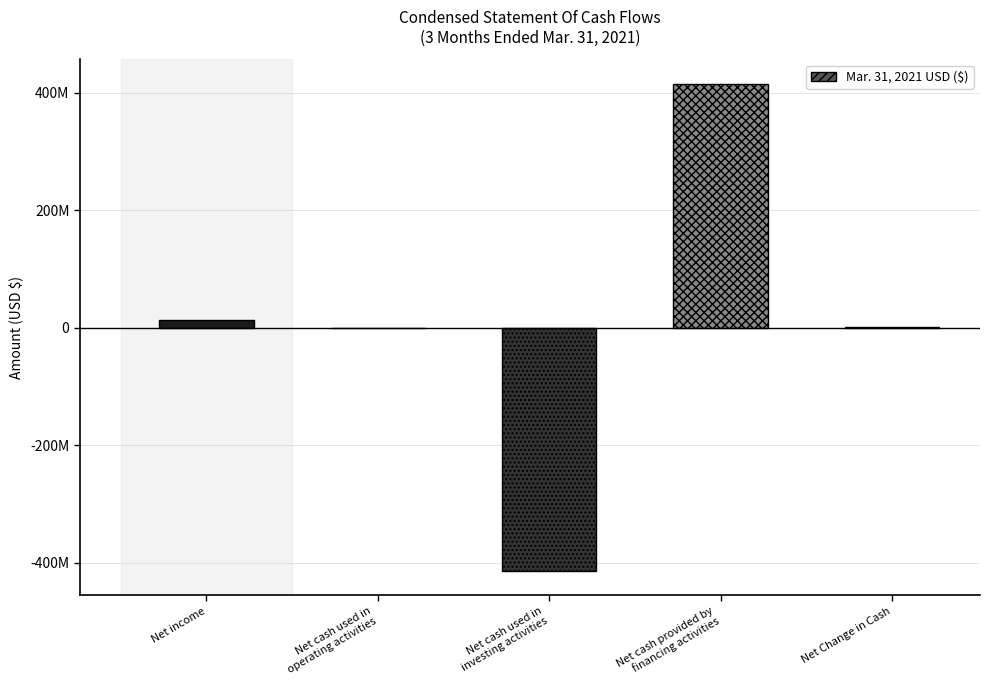

What is the smallest value displayed?

-414000000